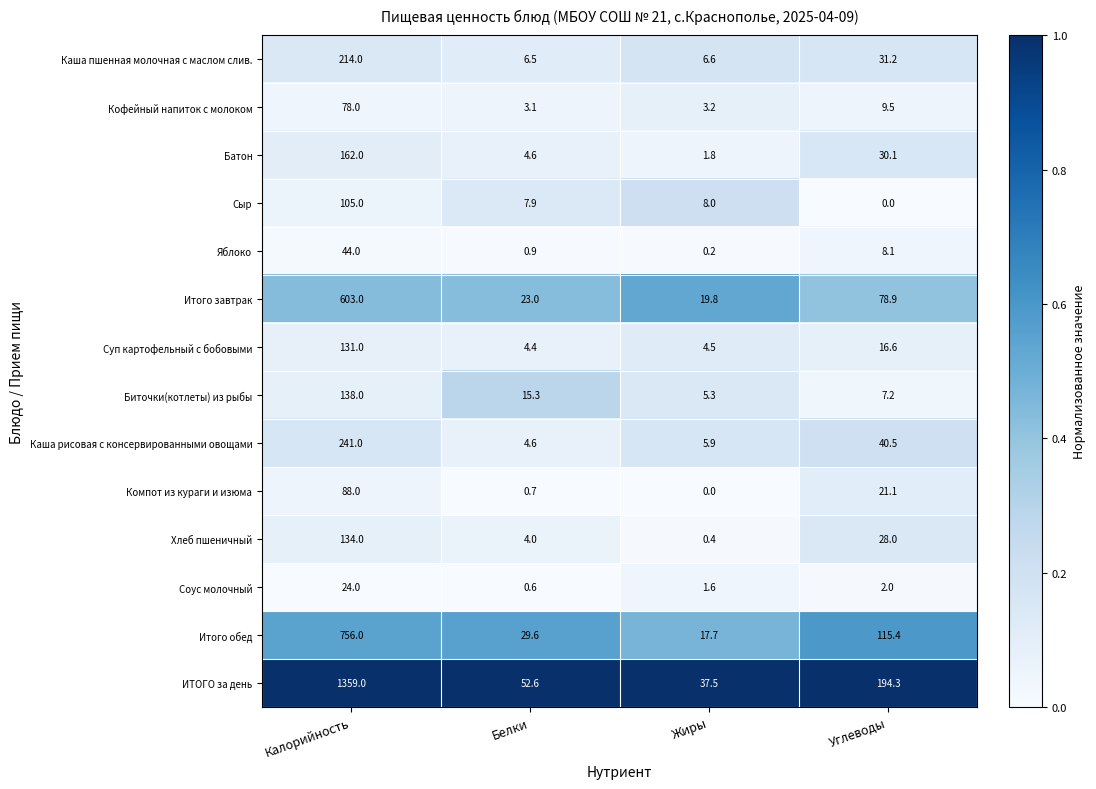

The Итого обед series shows 24.1 at Жиры. True or false?

False